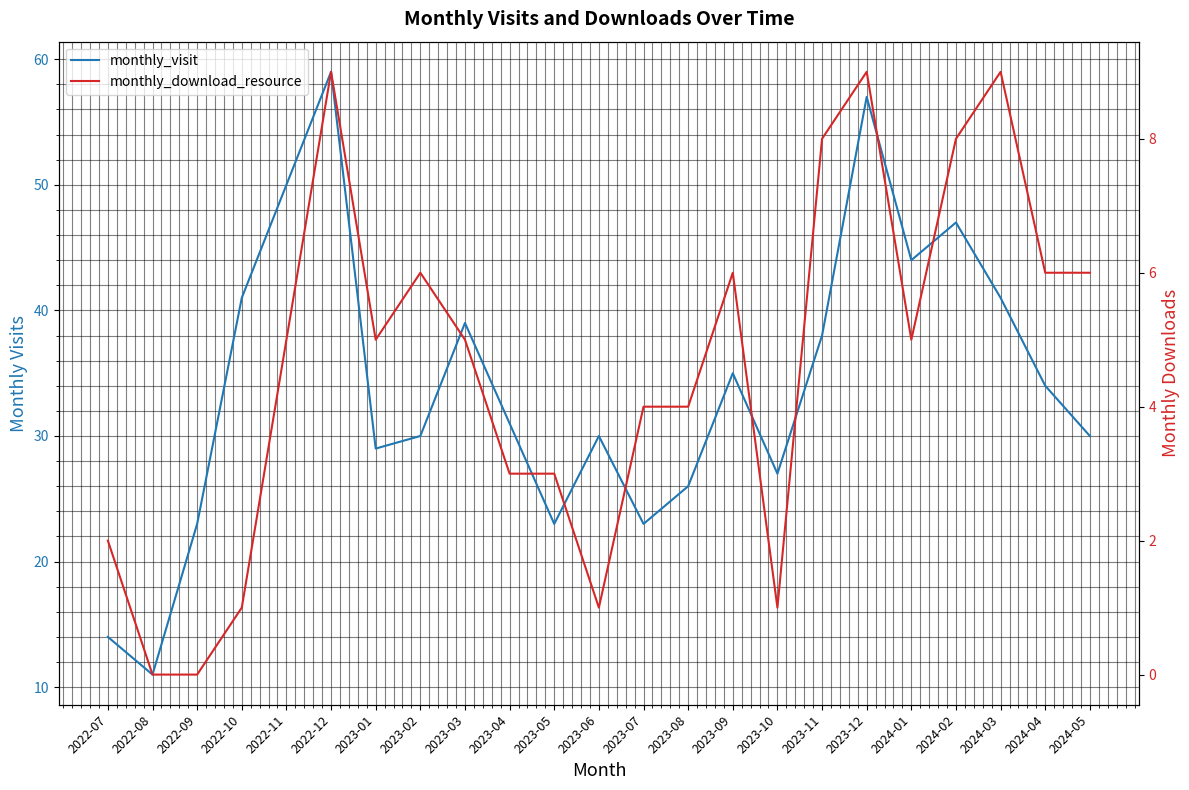

In monthly_download_resource, how many points are higher than both neighbors (excluding endpoints)?

5